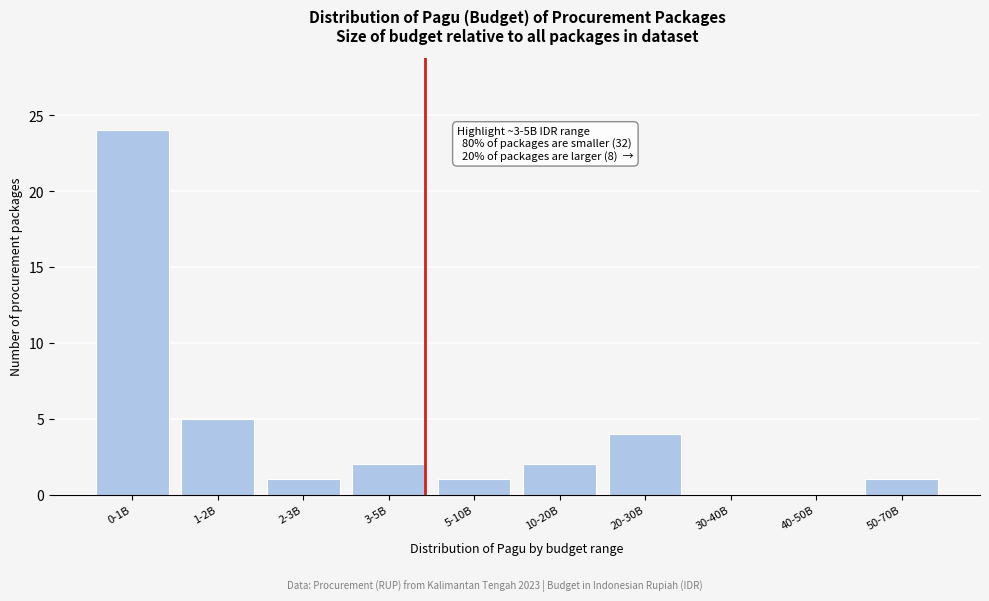

Reading right to left, transcribe all the data shown in this chart.

50-70B=1	40-50B=0	30-40B=0	20-30B=4	10-20B=2	5-10B=1	3-5B=2	2-3B=1	1-2B=5	0-1B=24